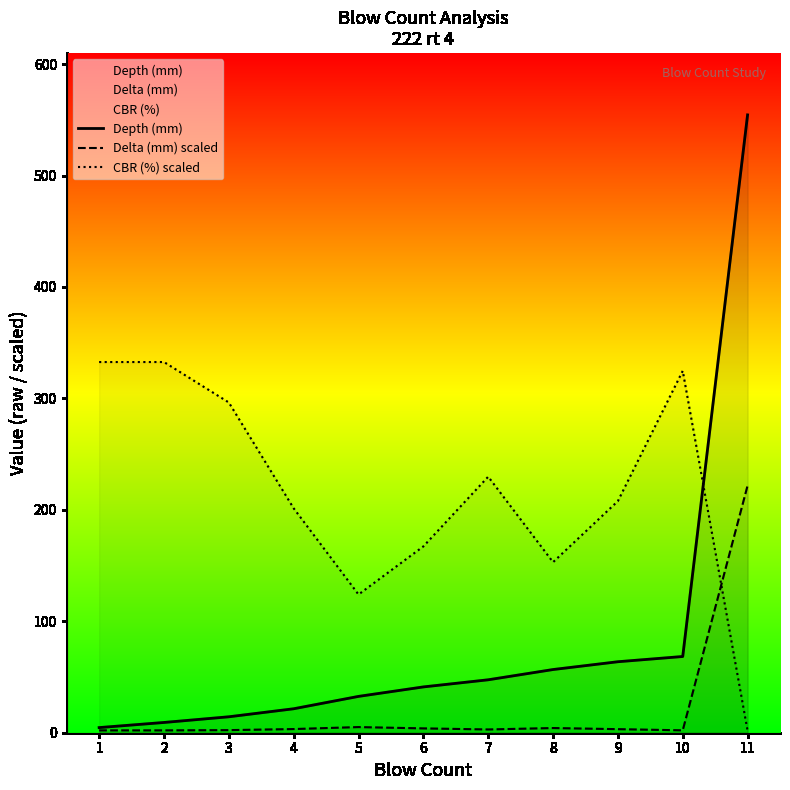

Is the value of Depth (mm) at 2 greater than the value of CBR (%) scaled at 10?

No